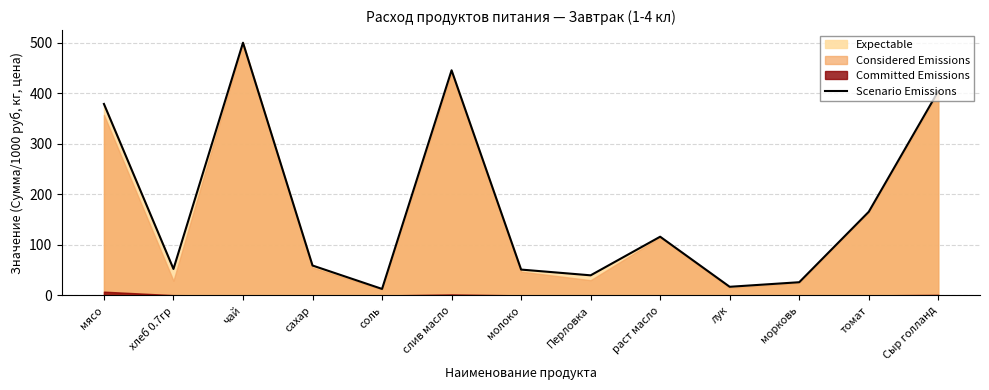

Reading right to left, extract all data points from this chart.

404.4	165.7	26.2	17.2	116.3	39.9	51.3	445.8	13.0	59.3	500.4	52.5	379.2